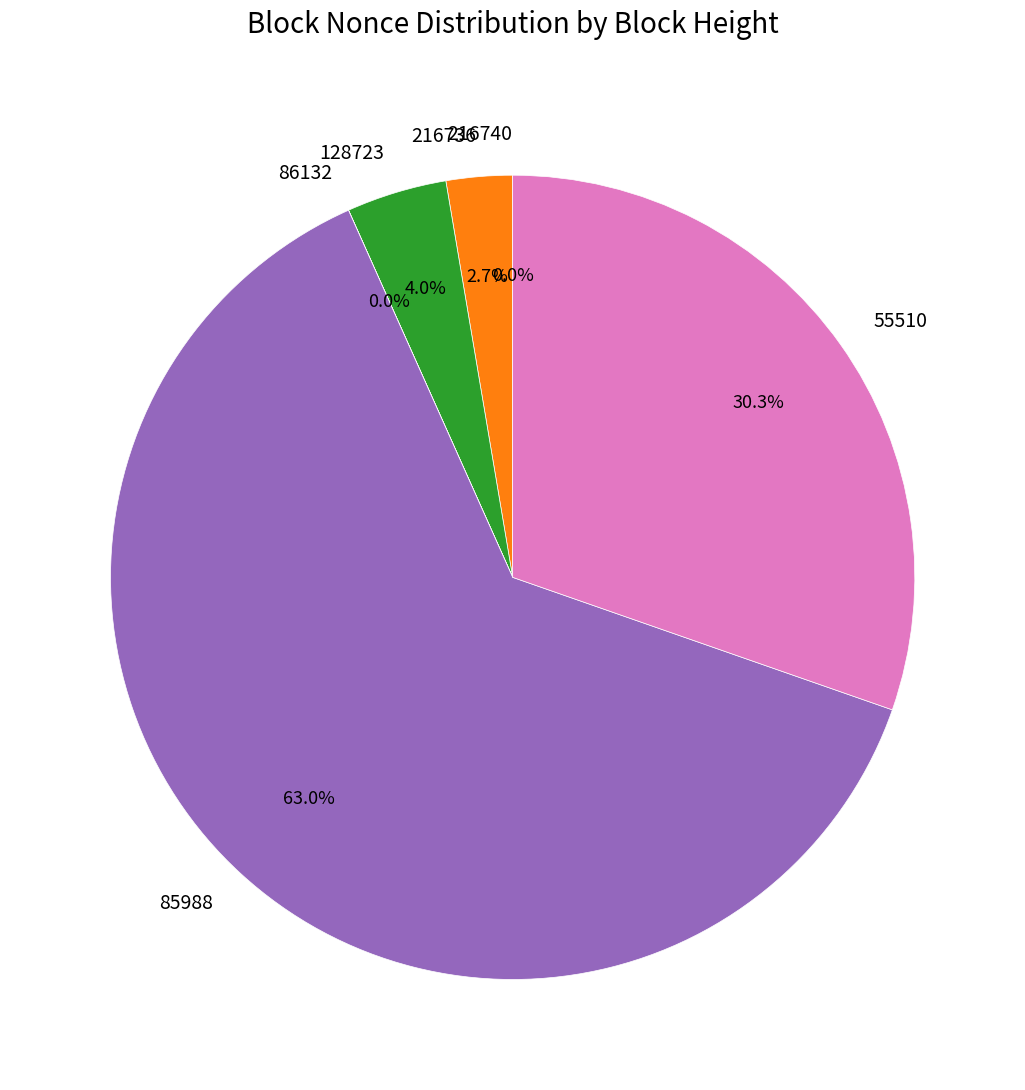

To the nearest percent, what is the difference between the largest and smallest slice percentages?

63%